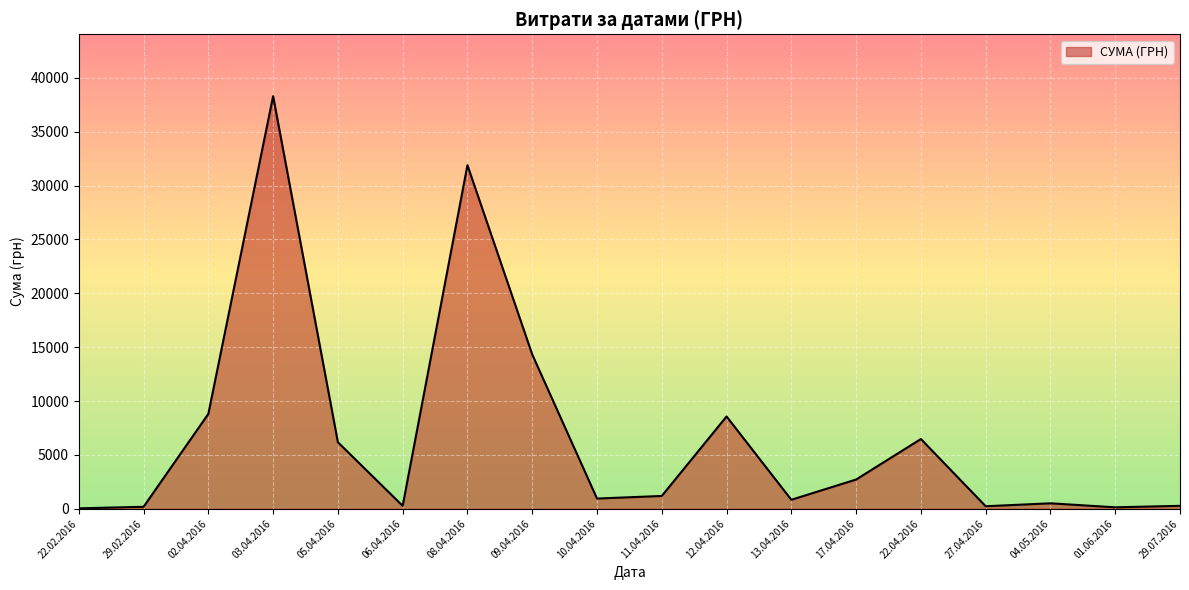

What is the sum of the values at 02.04.2016 and 29.02.2016?

8984.0